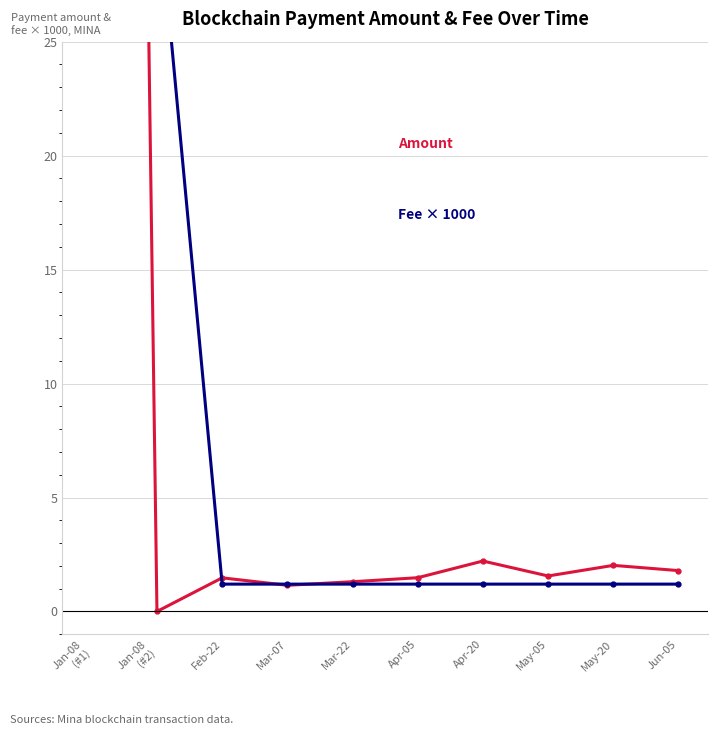

What is the label of the 10th point from the left?

Jun-05